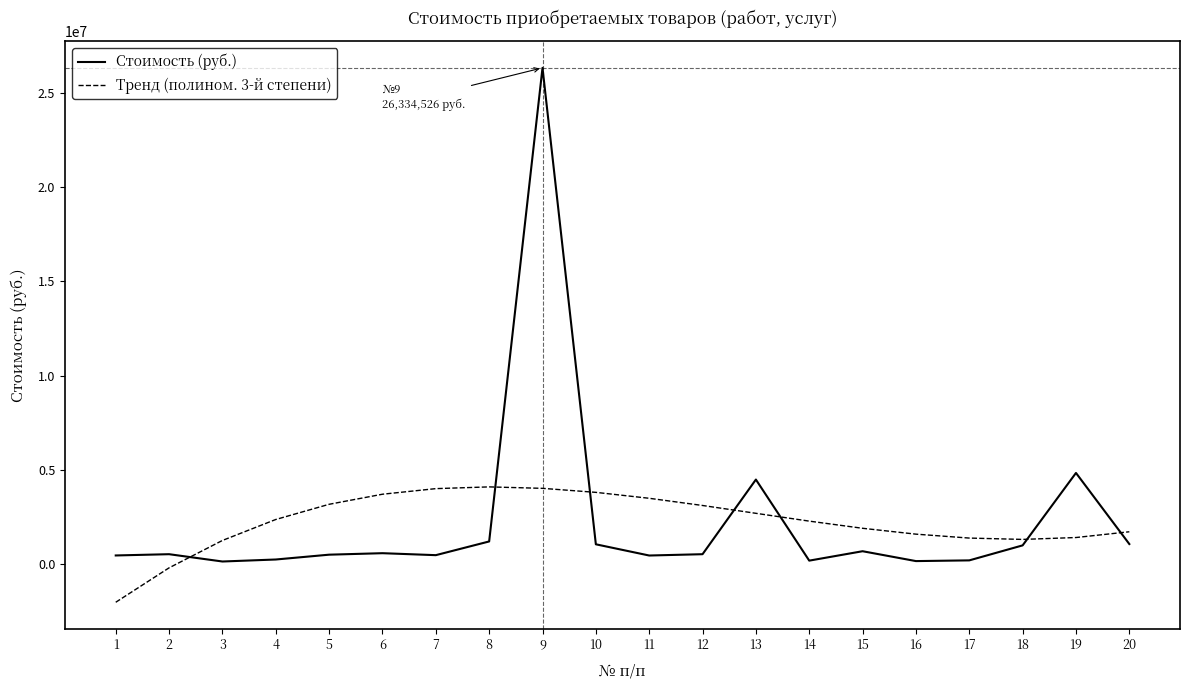

Which series has the widest spread of values?

Стоимость (руб.)